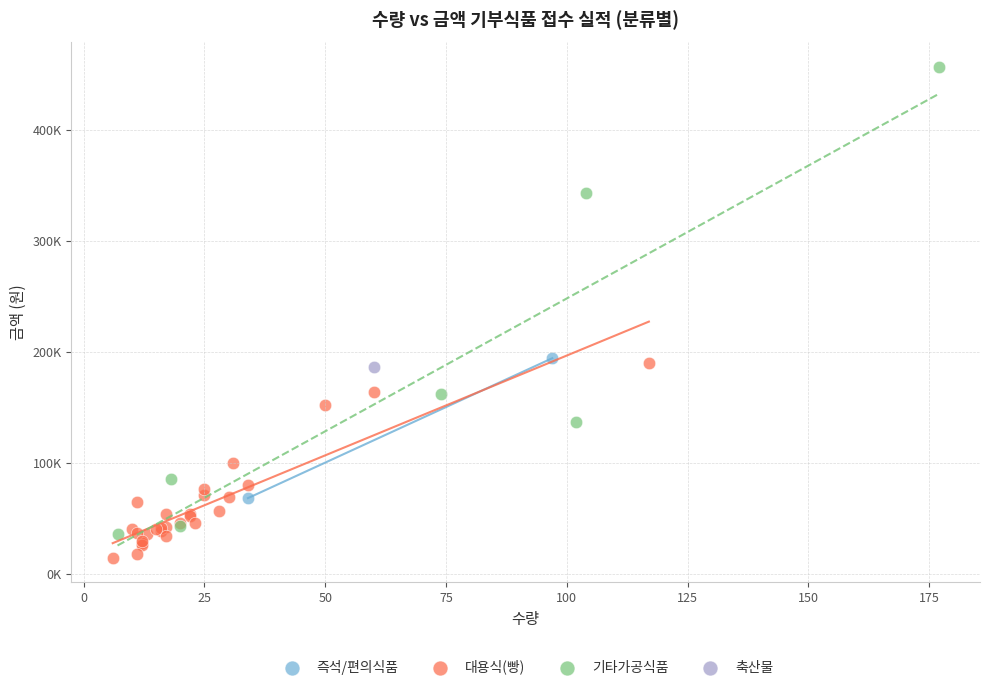

What are all the series names shown in the legend?

즉석/편의식품, 대용식(빵), 기타가공식품, 축산물